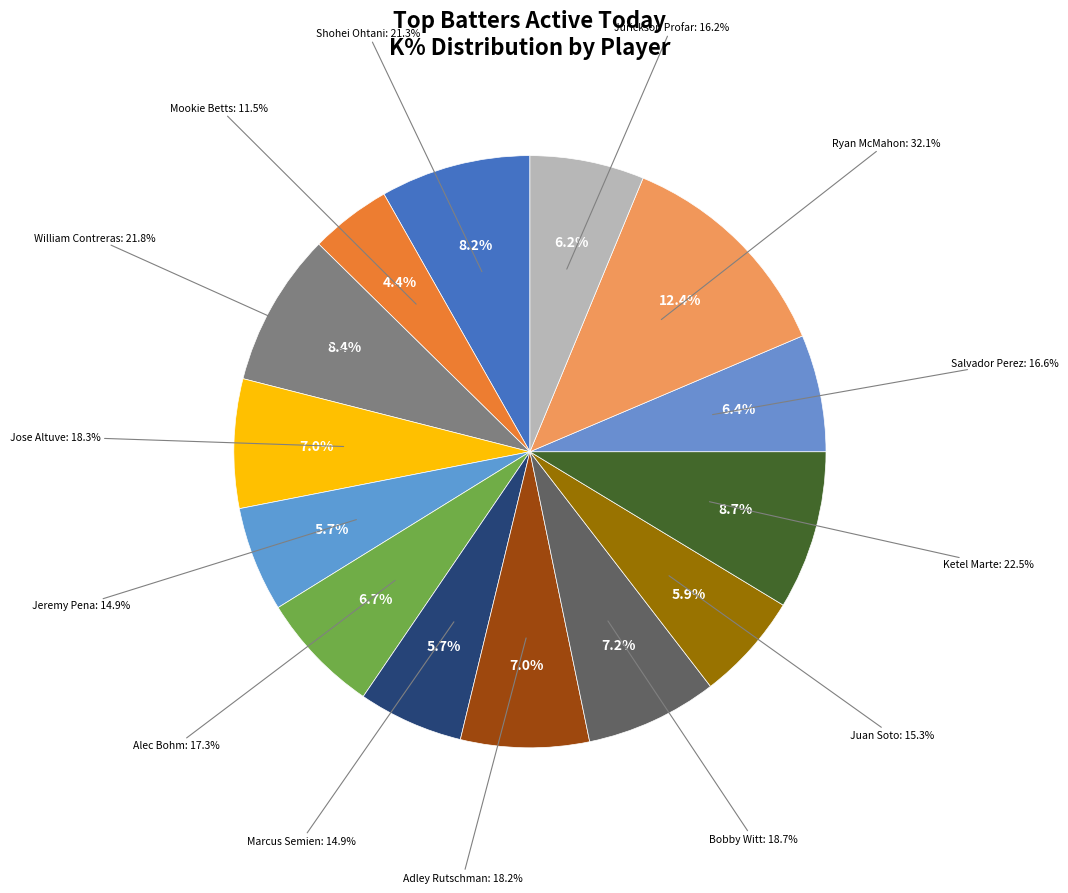

Is the sum of OF and C greater than half?

No